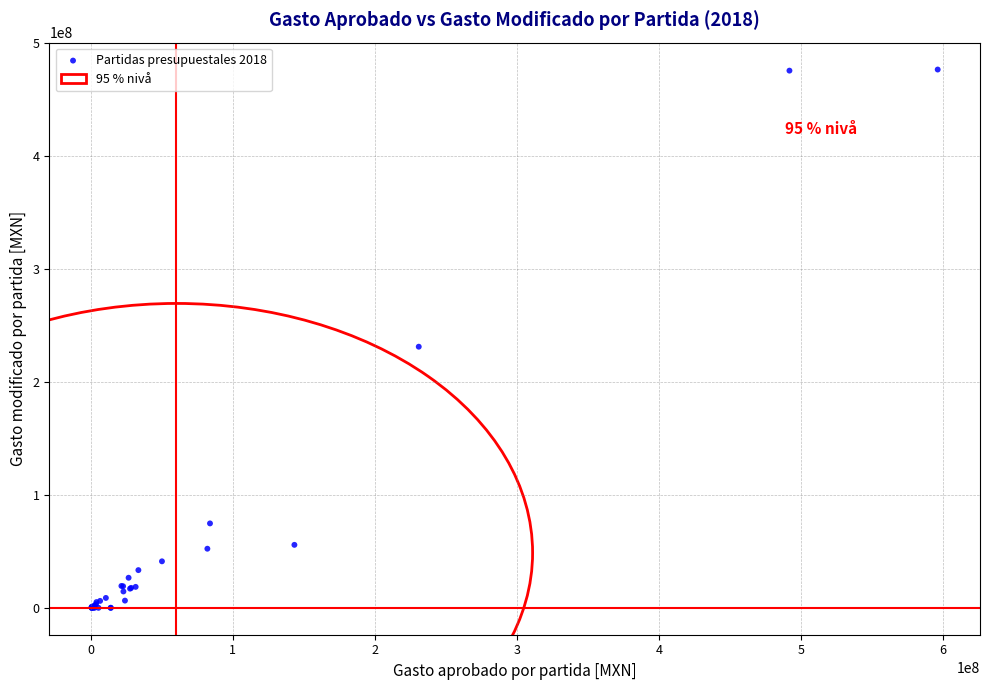

What Y value in the scatter plot is closest to 238312429?

231202015.8